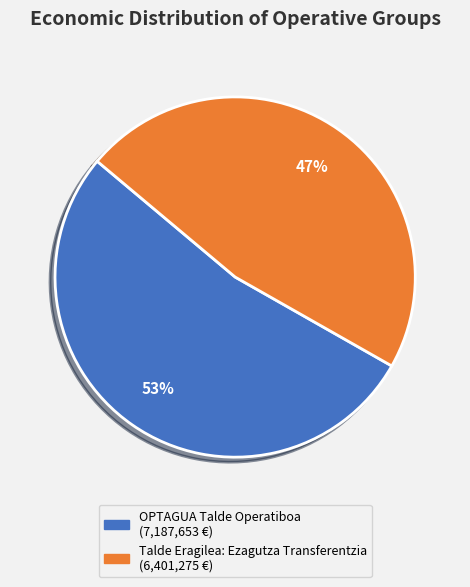

To the nearest percent, what percentage of the pie is Talde Eragilea: Ezagutza Transferentzia?

47%